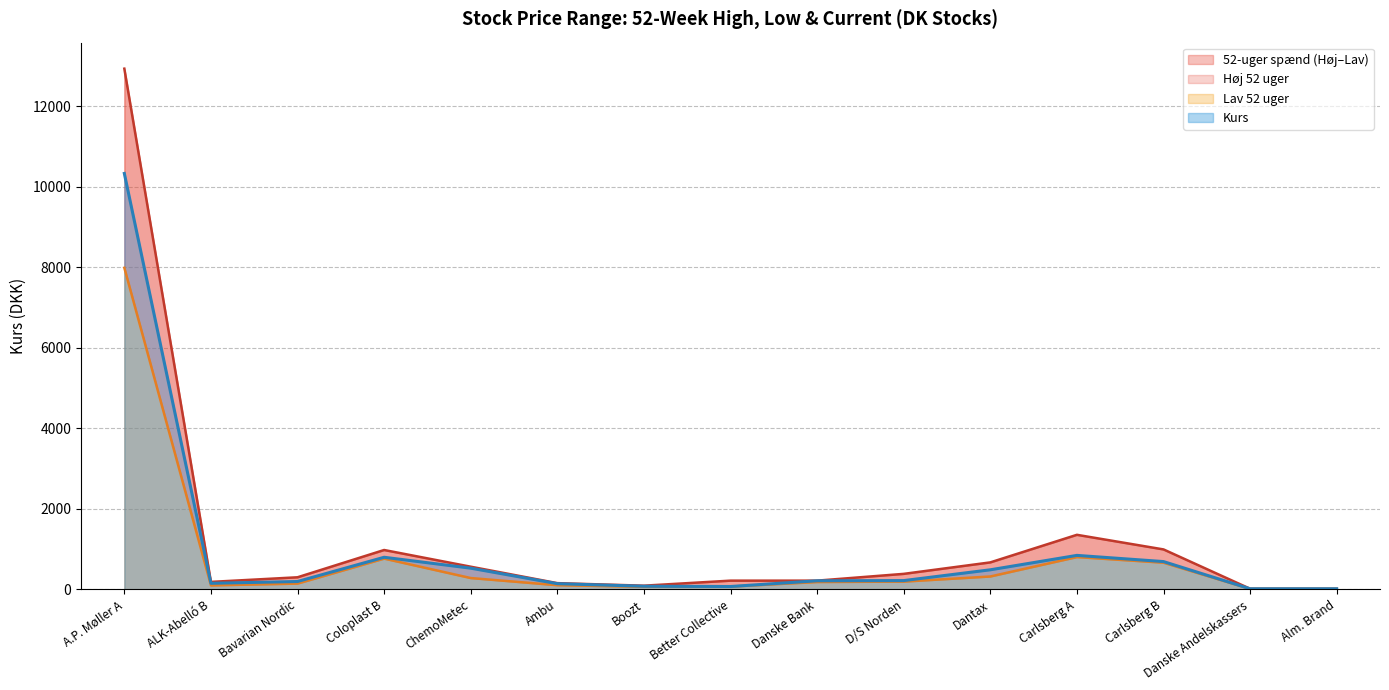

The Kurs series shows 838.8 at ChemoMetec. True or false?

False